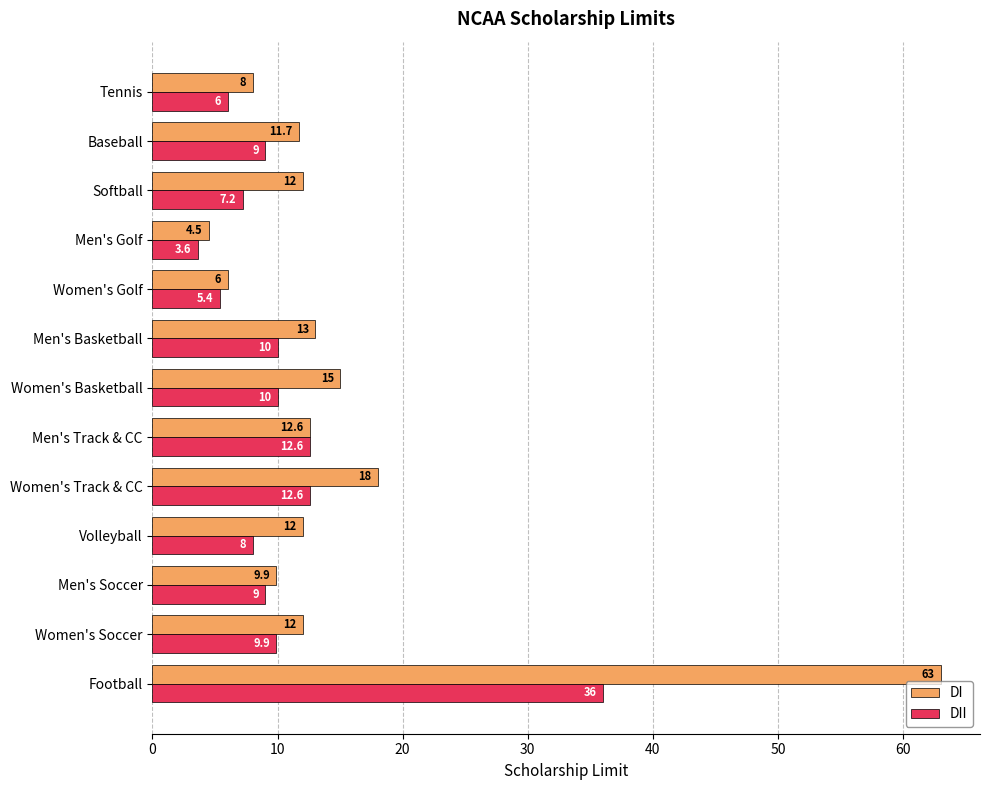

List the series in order of their peak value, highest first.

DI, DII